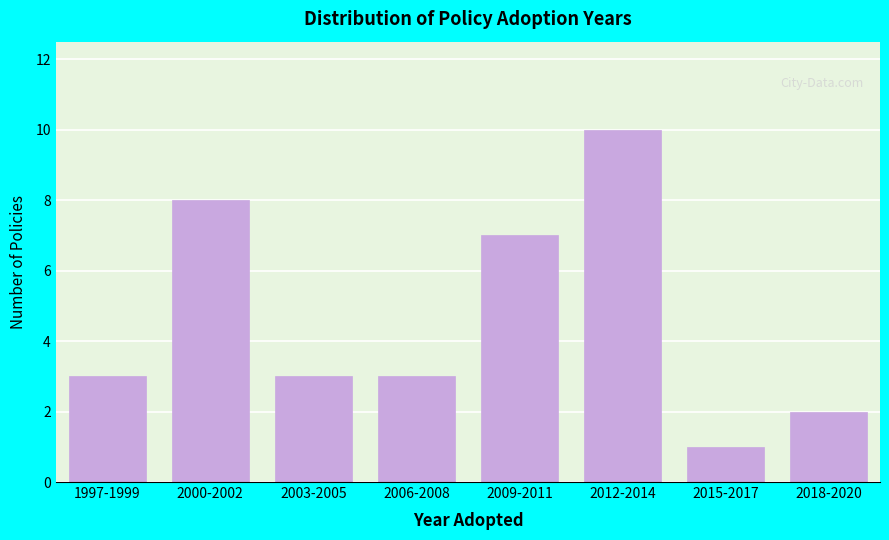

Reading left to right, transcribe all the data shown in this chart.

3	8	3	3	7	10	1	2